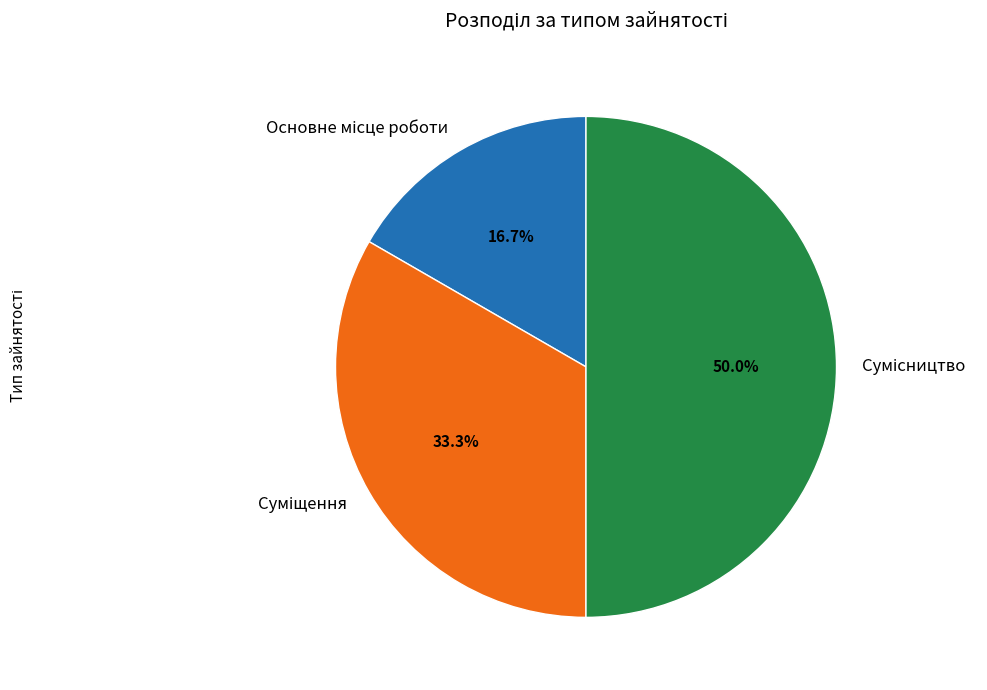

Count the number of slices in the pie.

3